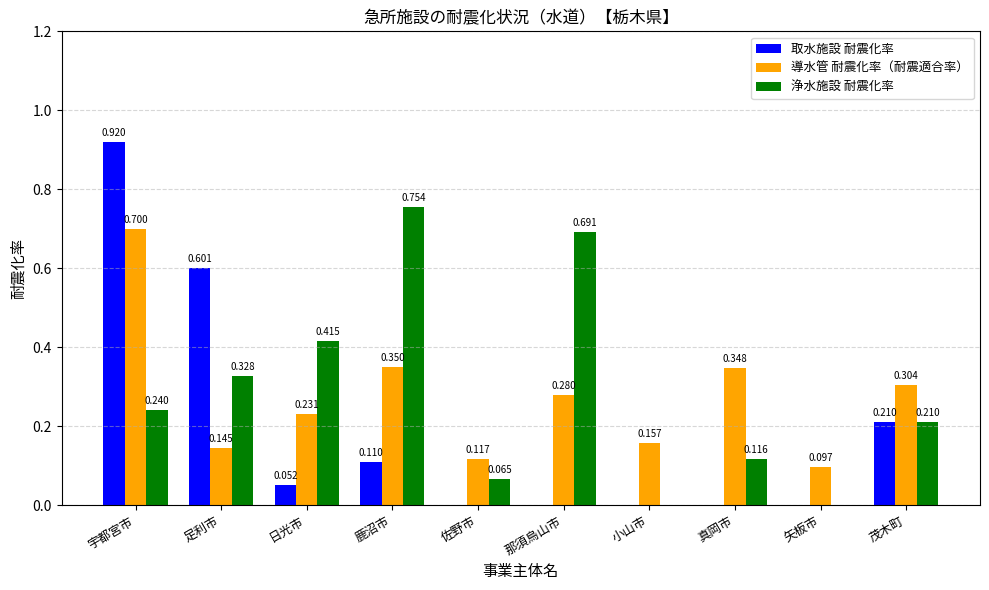

Where is 導水管 耐震化率（耐震適合率） nearest to the value 0?

矢板市